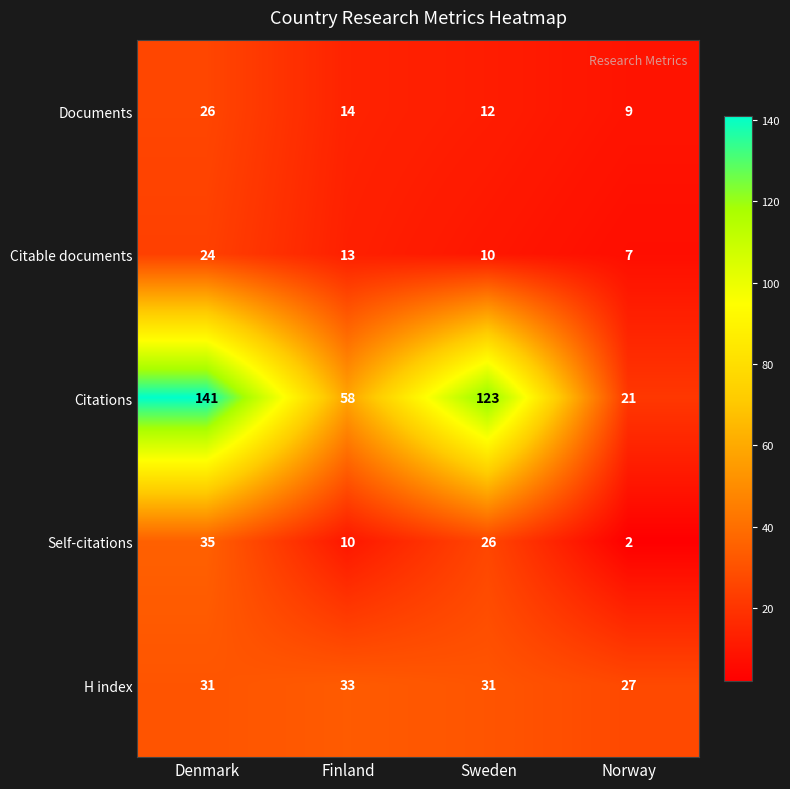

Is it true that Self-citations equals 3 at Norway?

False